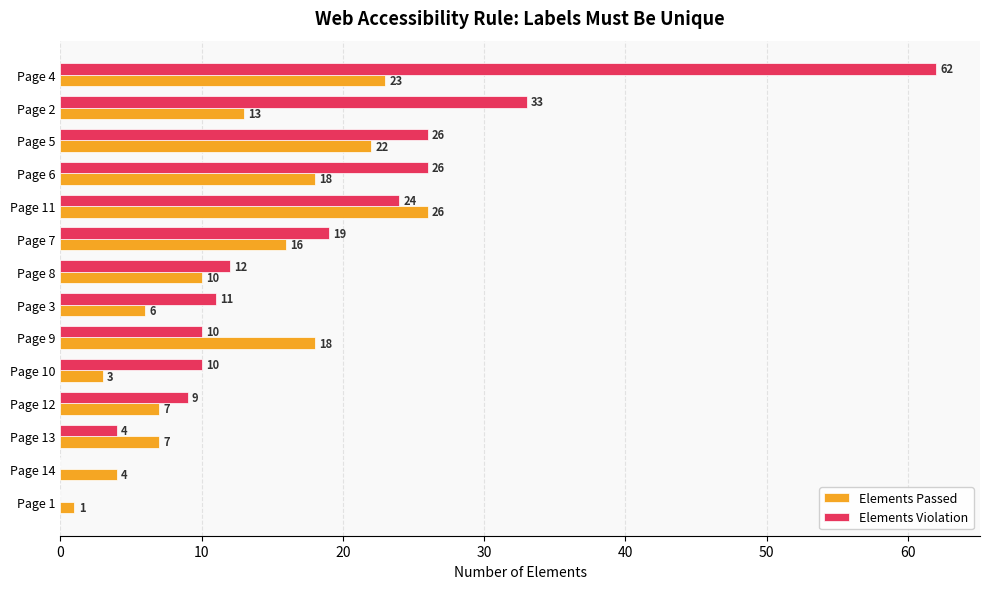

At which label is Elements Passed closest to 13?

Page 2